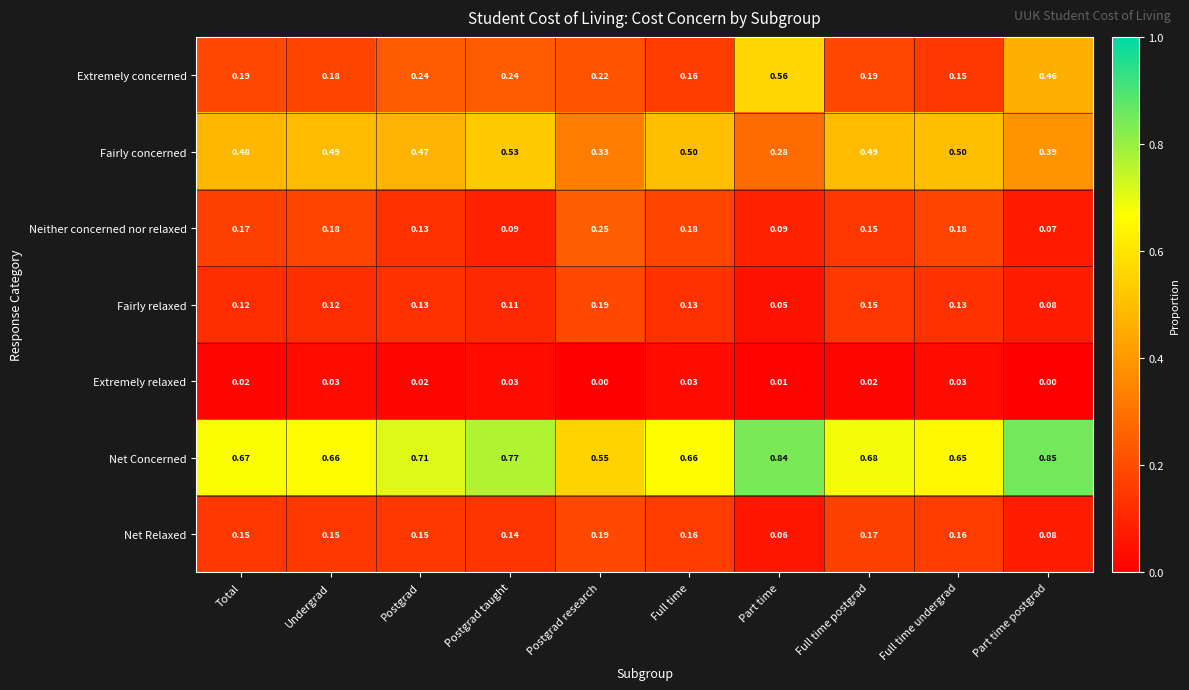

How many categories are shown in the chart?

10